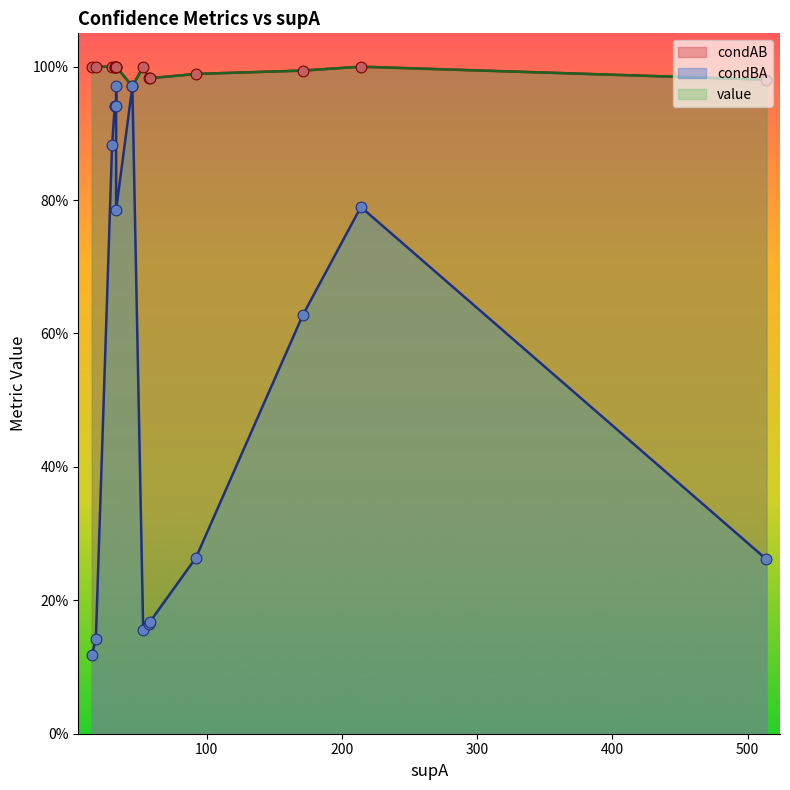

Which series has the largest total across all categories?

condAB